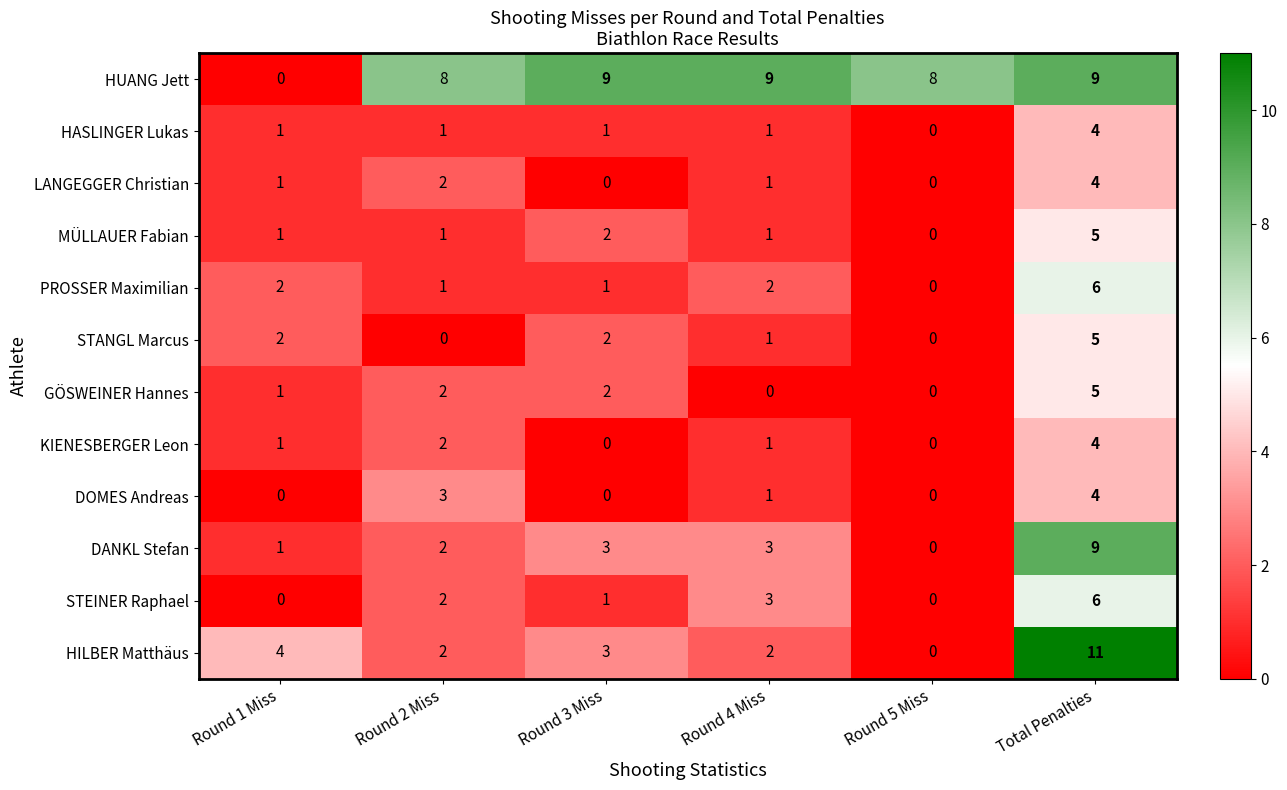

Is it true that MÜLLAUER Fabian equals 2 at Round 4 Miss?

False